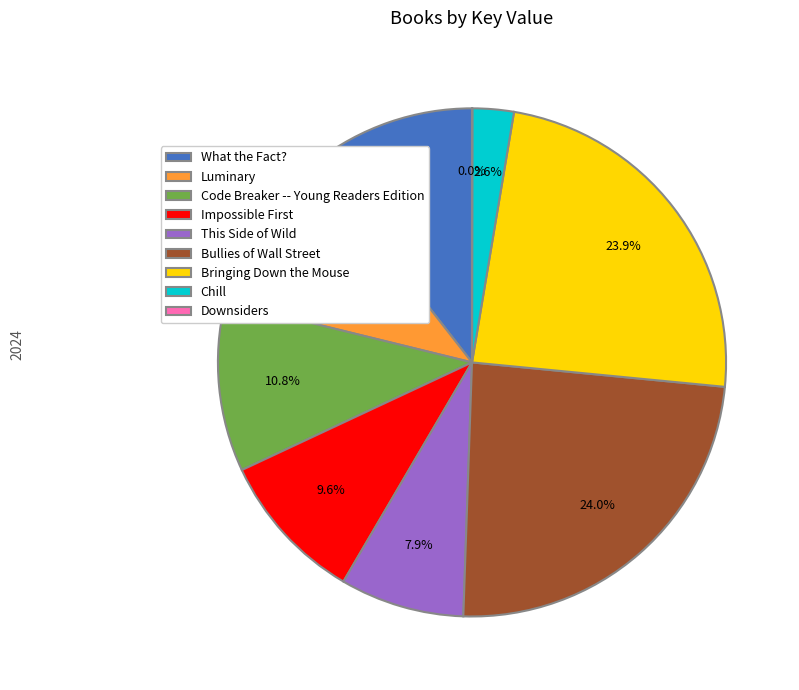

Does any single category account for the majority?

No